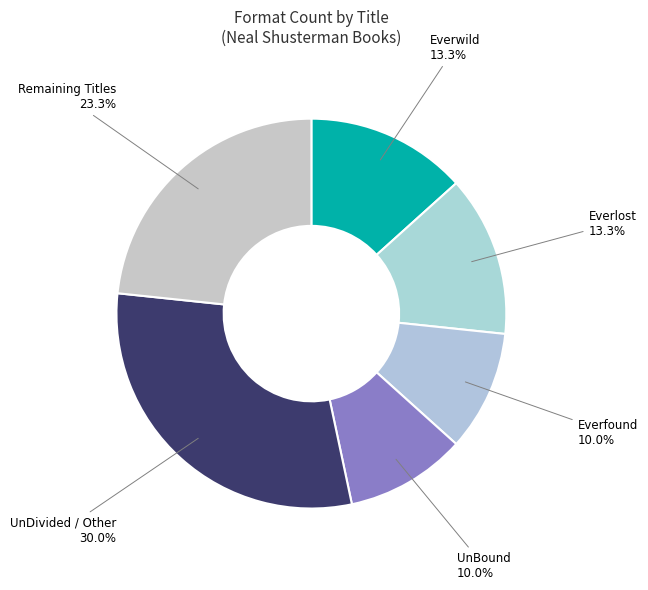

What is the total percentage of UnDivided / Other and Everlost?

43.3%